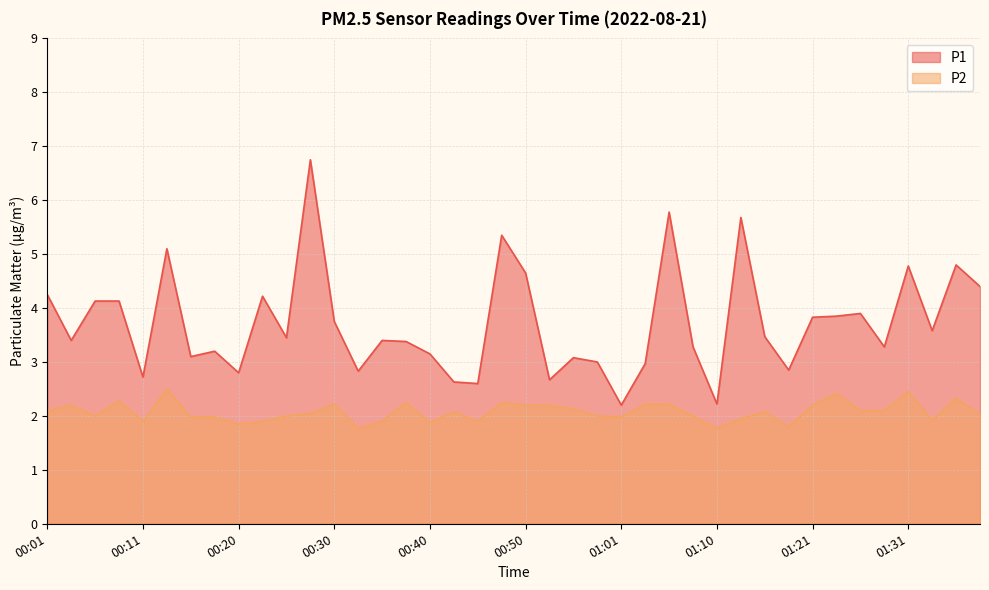

Is the value of P2 at 00:18 greater than the value of P1 at 01:33?

No